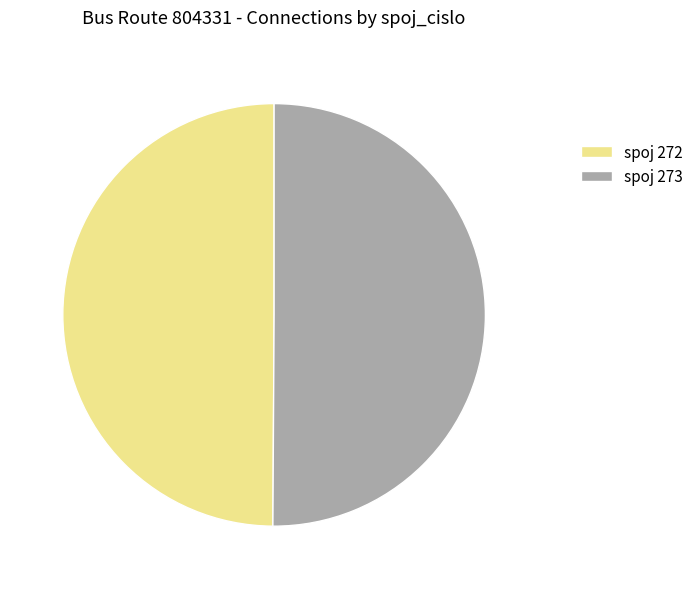

Combined, do spoj 272 and spoj 273 account for over 50%?

Yes